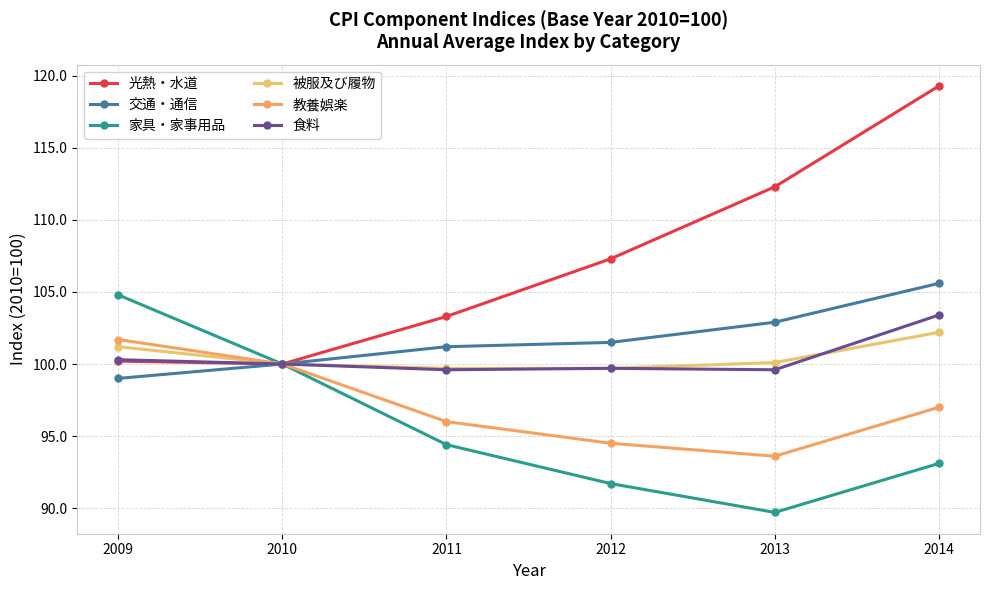

Reading left to right, transcribe all the data shown in this chart.

光熱・水道: 100.2	100.0	103.3	107.3	112.3	119.3
交通・通信: 99.0	100.0	101.2	101.5	102.9	105.6
家具・家事用品: 104.8	100.0	94.4	91.7	89.7	93.1
被服及び履物: 101.2	100.0	99.7	99.7	100.1	102.2
教養娯楽: 101.7	100.0	96.0	94.5	93.6	97.0
食料: 100.3	100.0	99.6	99.7	99.6	103.4